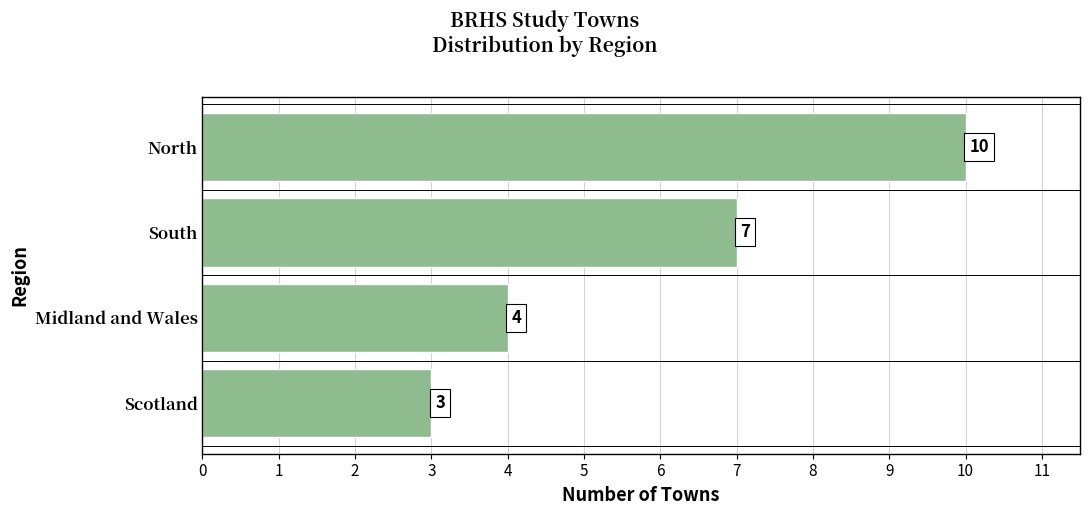

What is the minimum value shown in the chart?

3